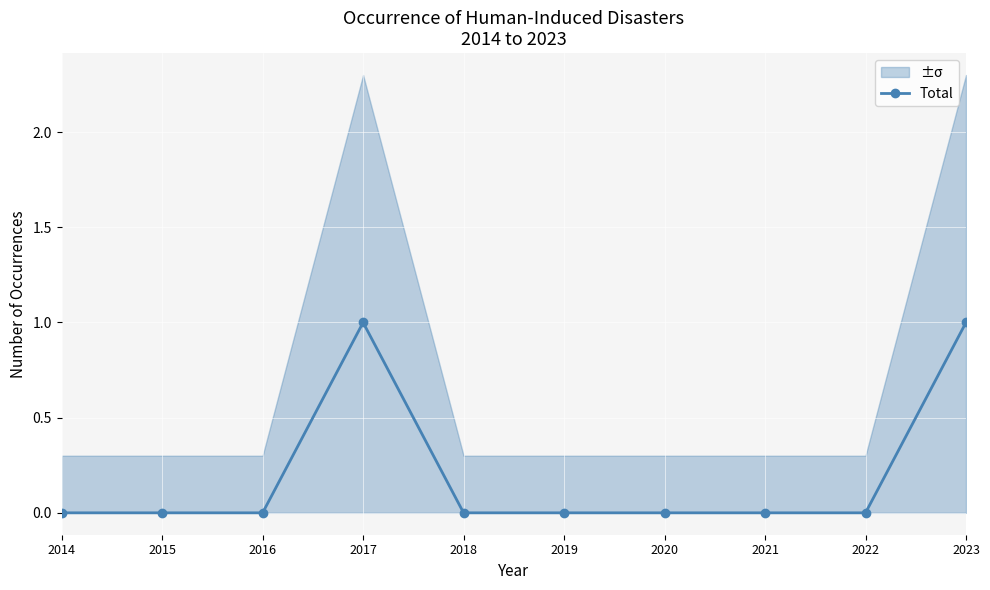

The chart shows a value of 1 at 2015. True or false?

False